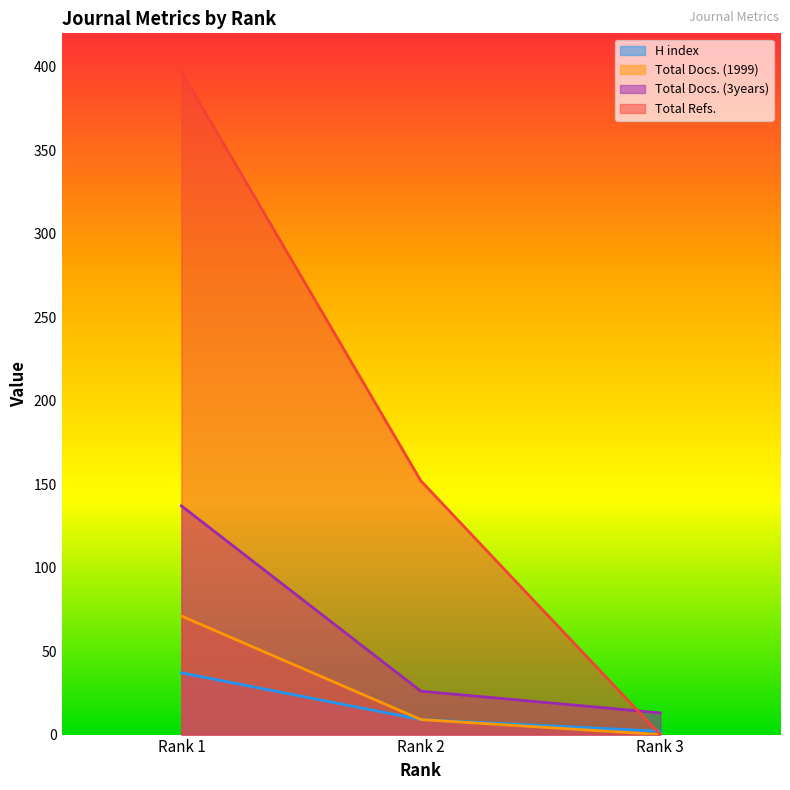

Where does the Total Refs. series first go above 152?

Rank 1